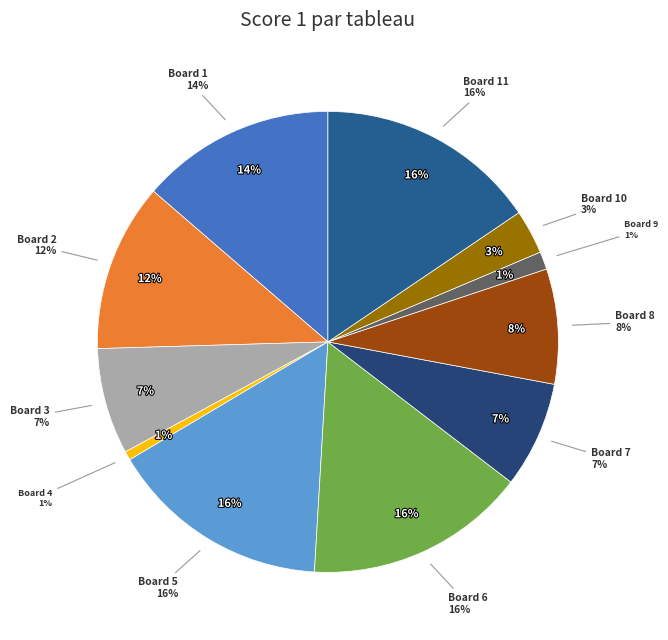

Which slice is the largest?

Board 5